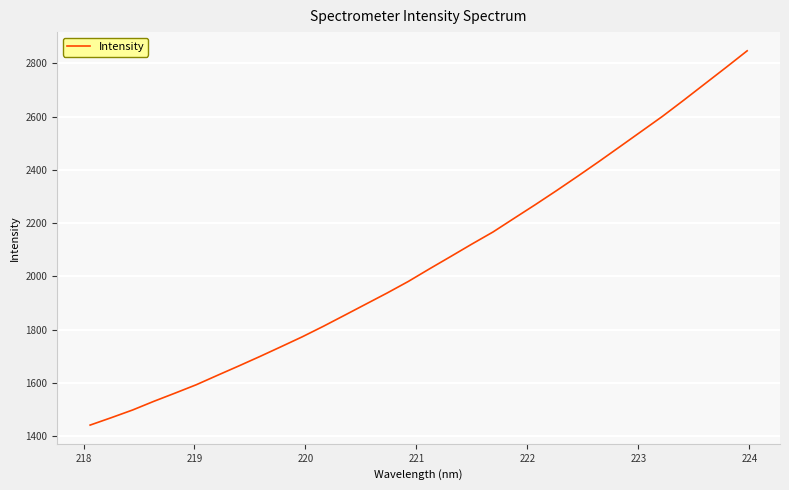

What is the greatest value displayed?

2846.7